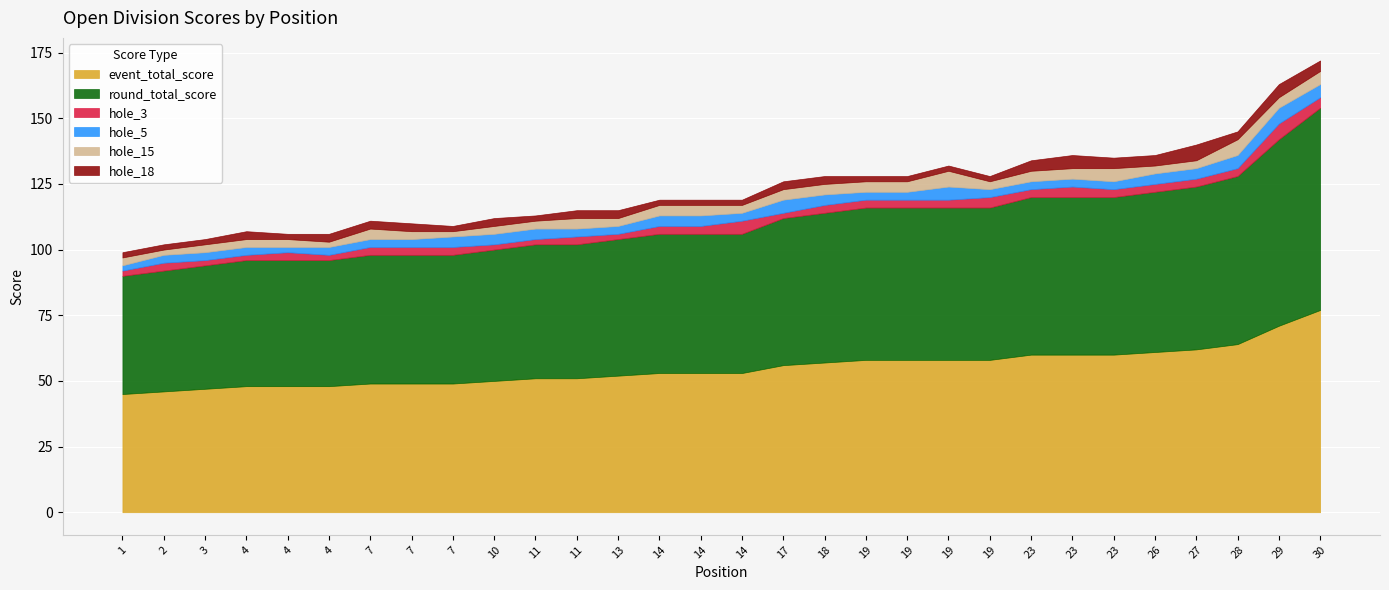

What is the spread (max minus min) of values at 28?

61